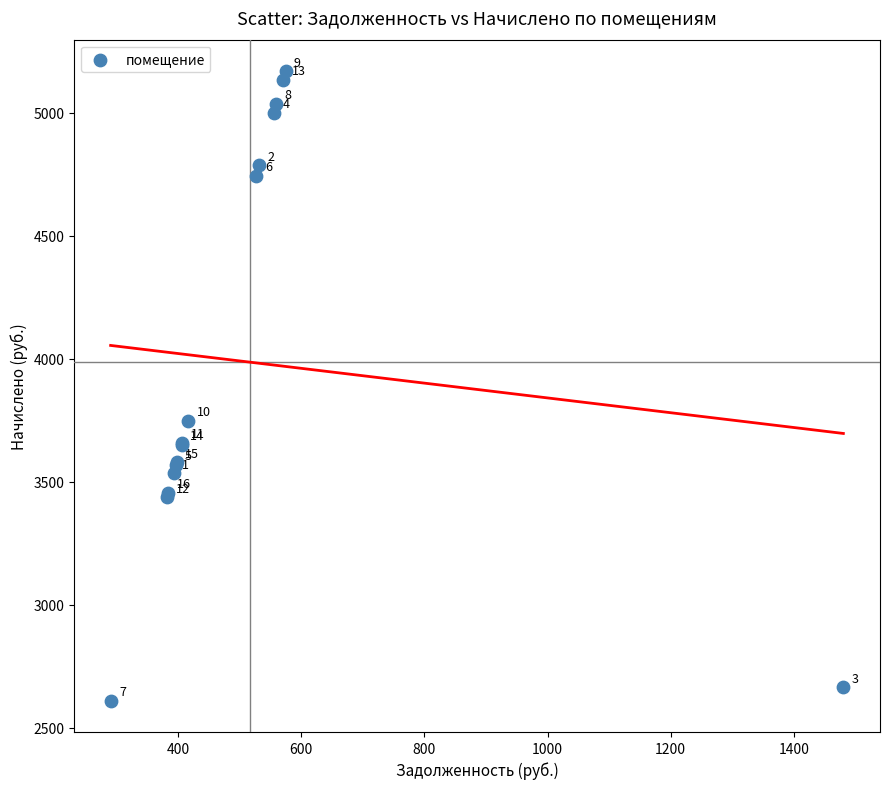

What Y value in the scatter plot is closest to 3890?

3748.6